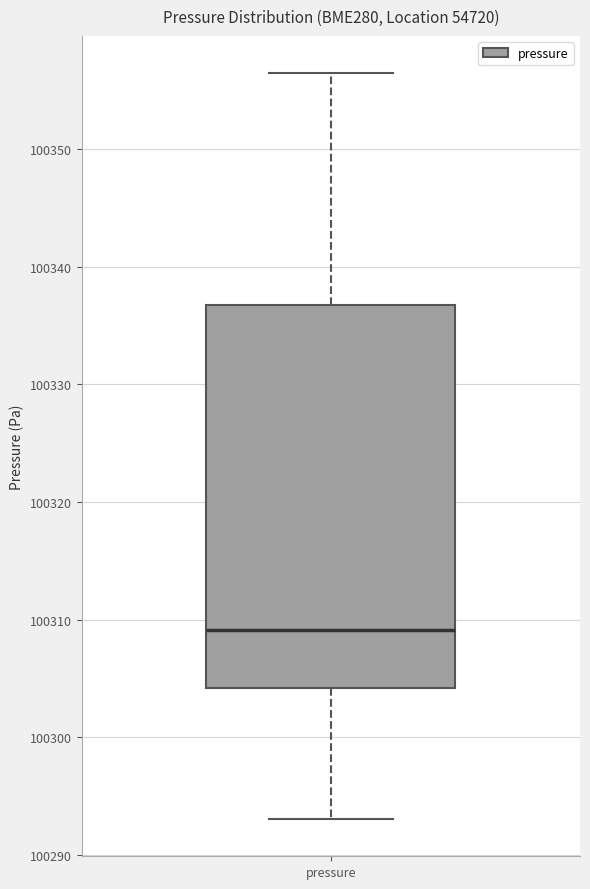

Read this box plot against the y-axis: the position of the median line, the range covered by the box, and the ends of both whiskers. The values are not printed on the chart, so give them approximately, as read against the axis.

median 100309, box 100304 to 100337, whiskers 100293 to 100356